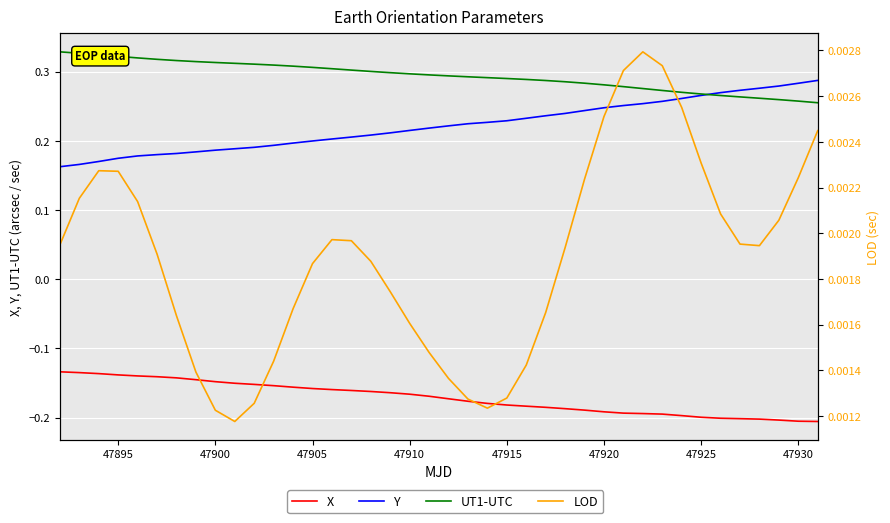

The value of UT1-UTC at 29 is 0.2. True or false?

False